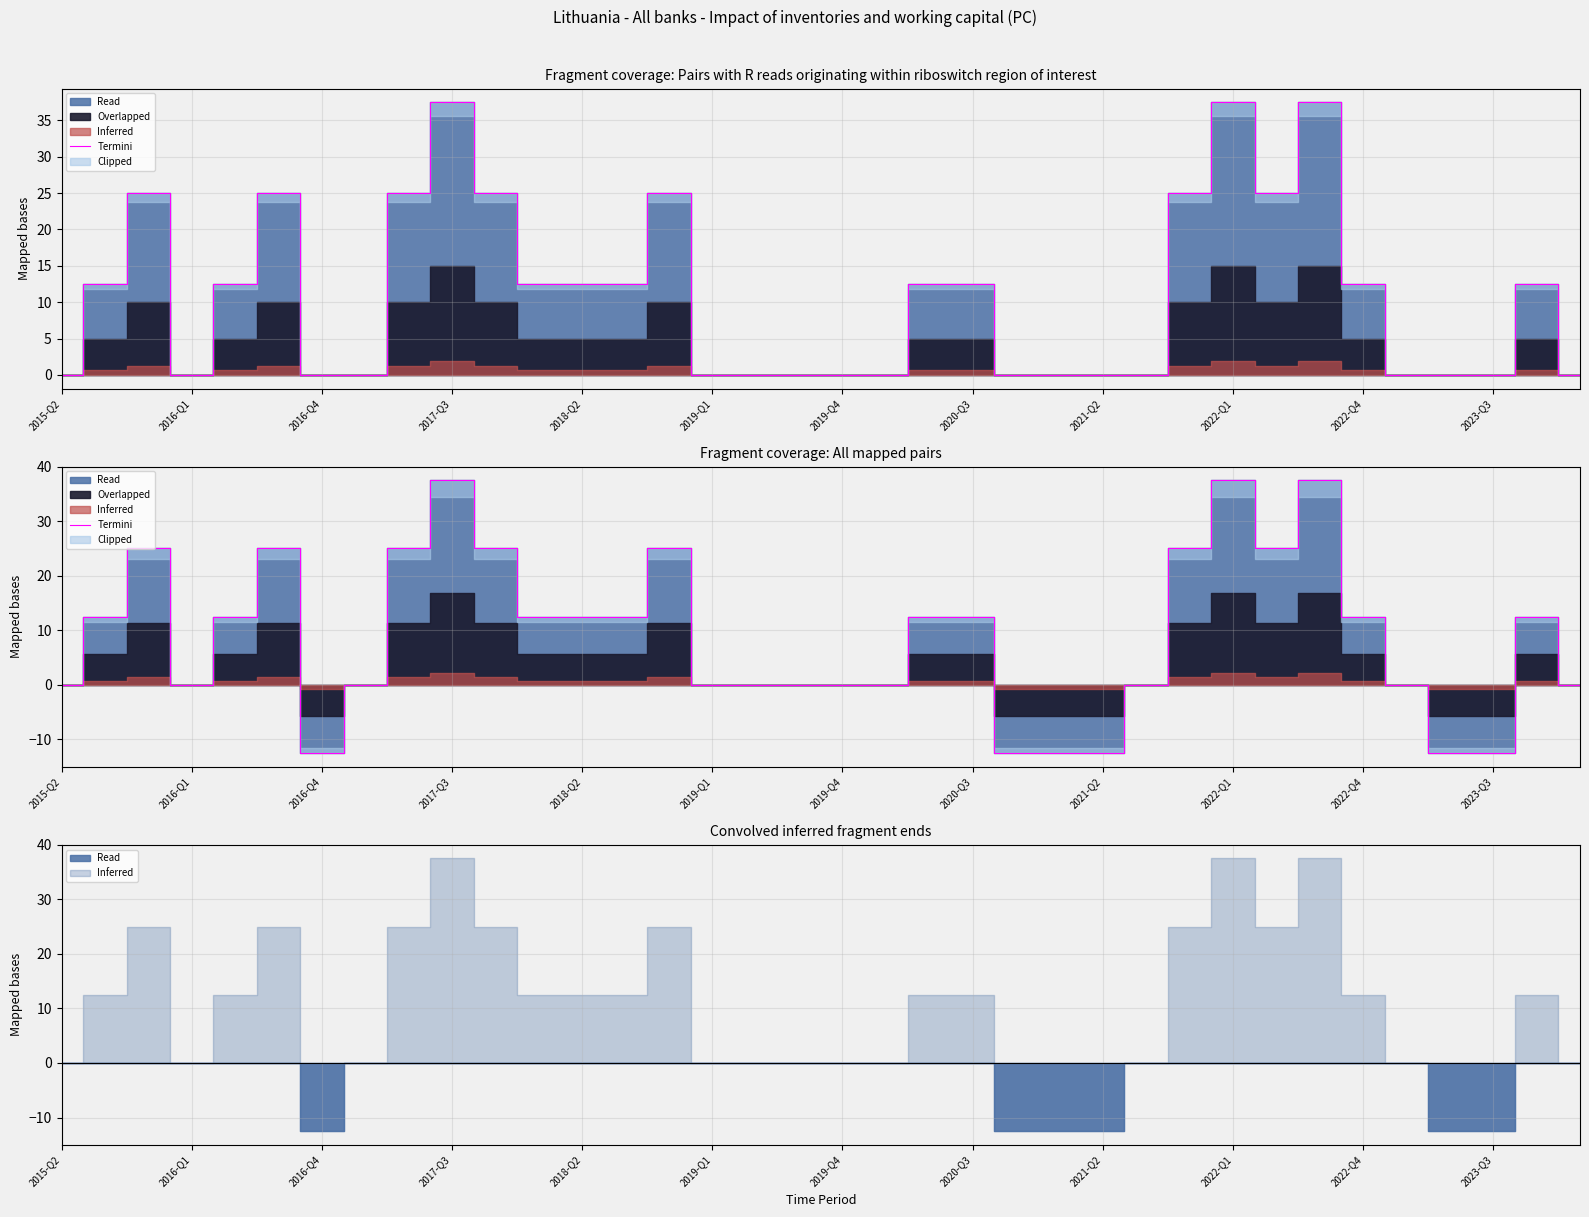

What is the difference between the values at 2018-Q2 and 14?

12.5